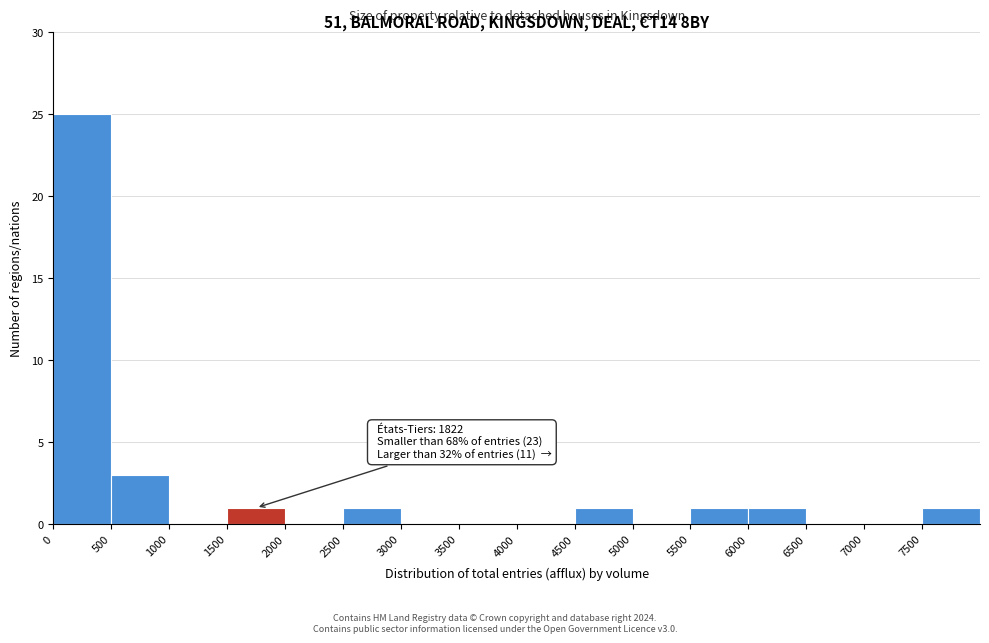

Which range on the x-axis has the tallest bar?

0 to 500